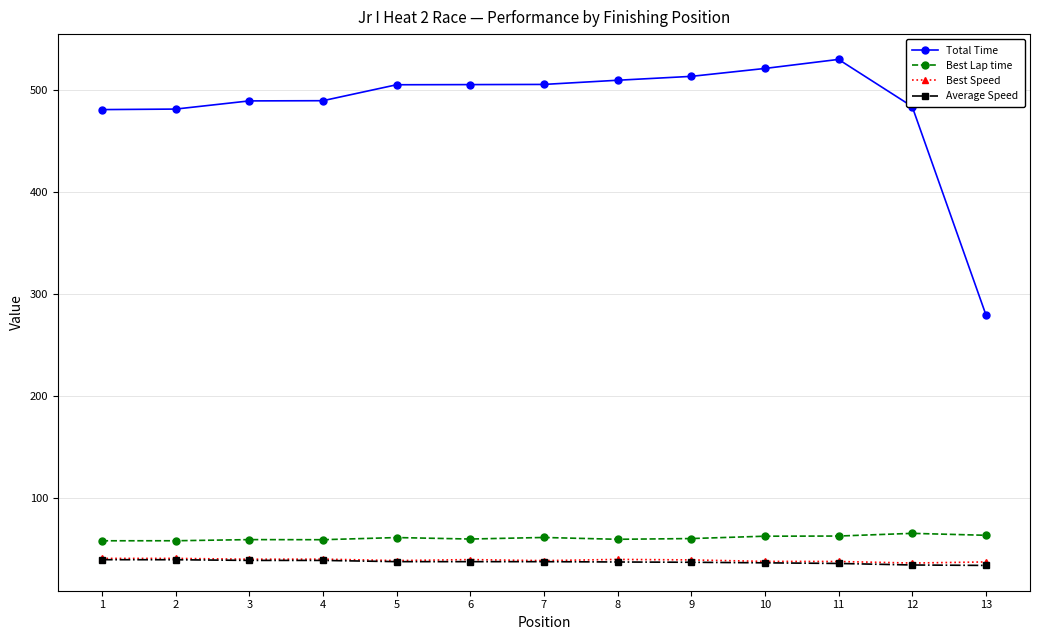

Count the number of data series in this chart.

4